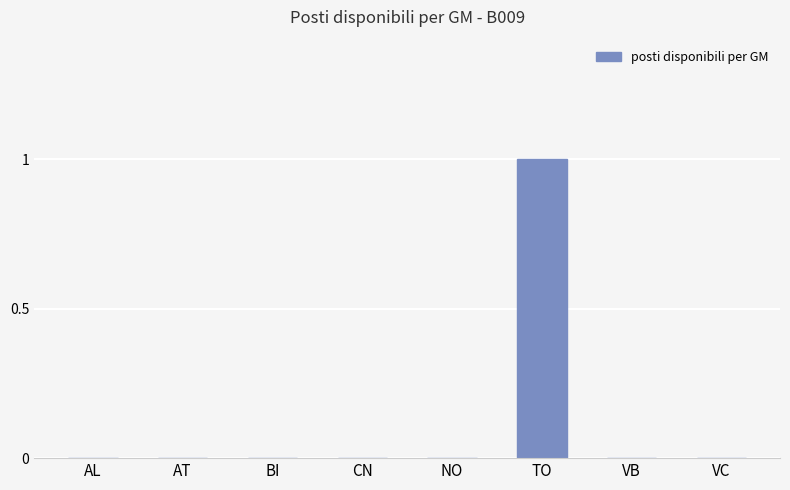

True or false: the data shows 0 at NO.

True